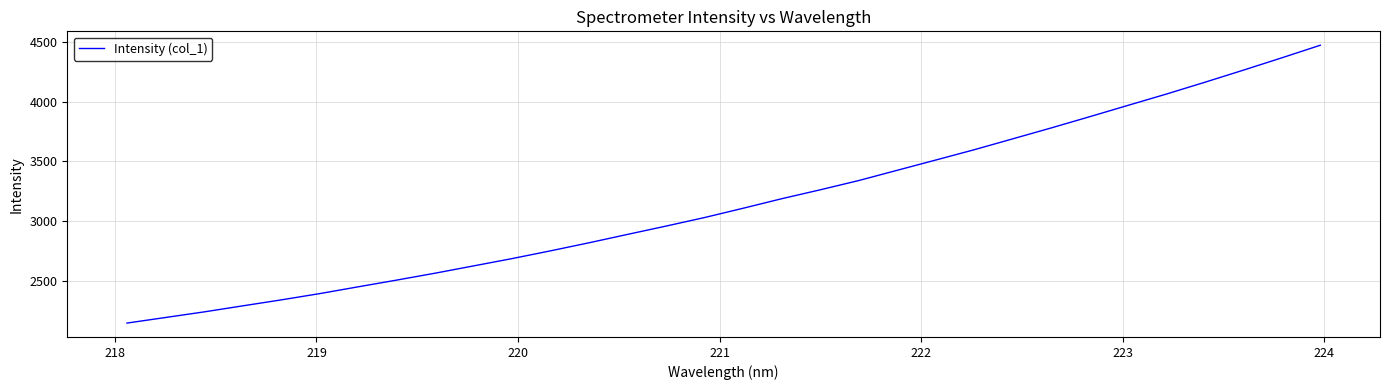

What is the difference between the maximum and minimum values?

2330.9